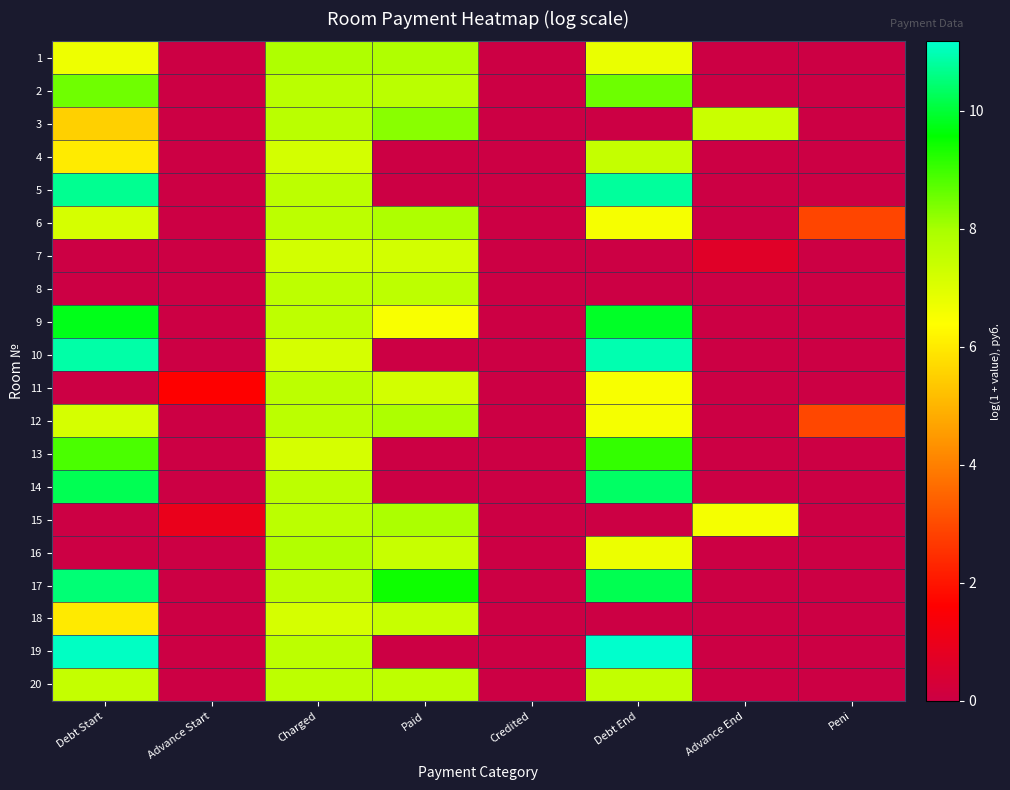

Which series changed the most between Advance Start and Debt End?

19